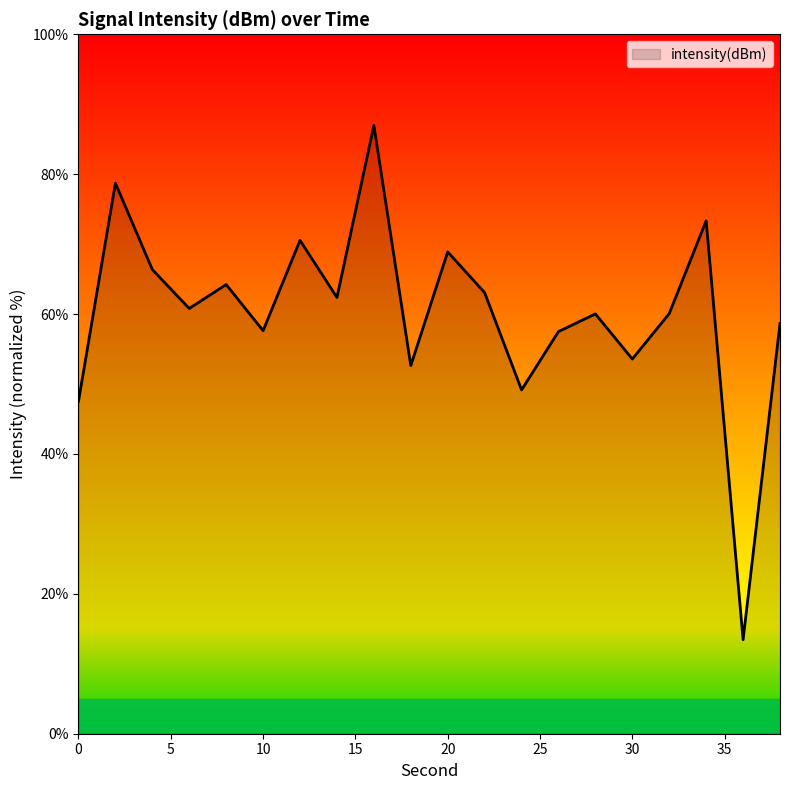

What is the difference between the maximum and minimum values?

73.5